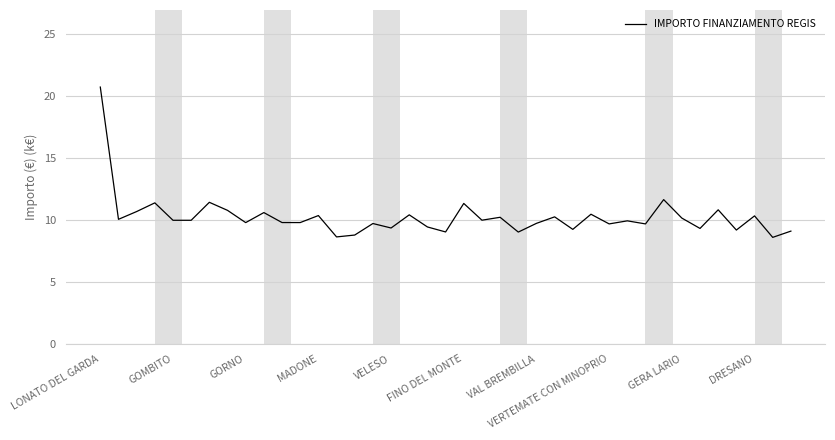

What is the minimum value shown in the chart?

8.6